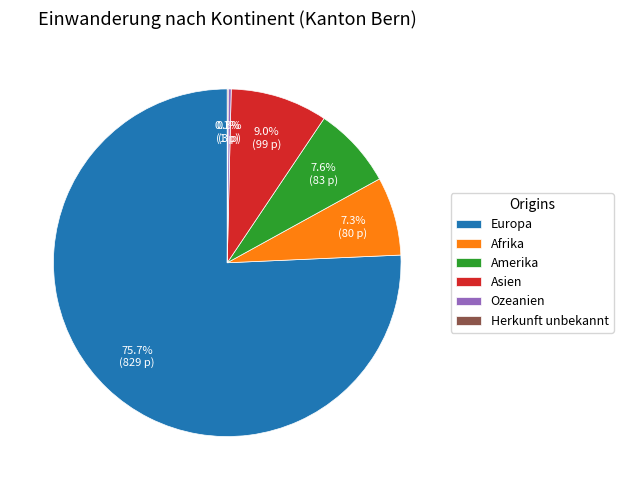

Is Europa the majority of the pie?

Yes